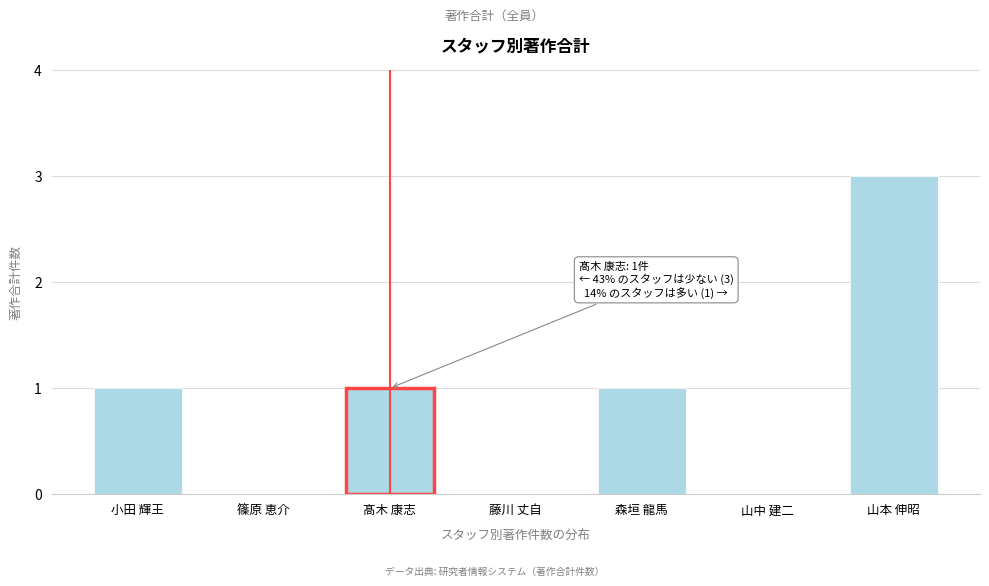

Where does the data first go above 1?

山本 伸昭